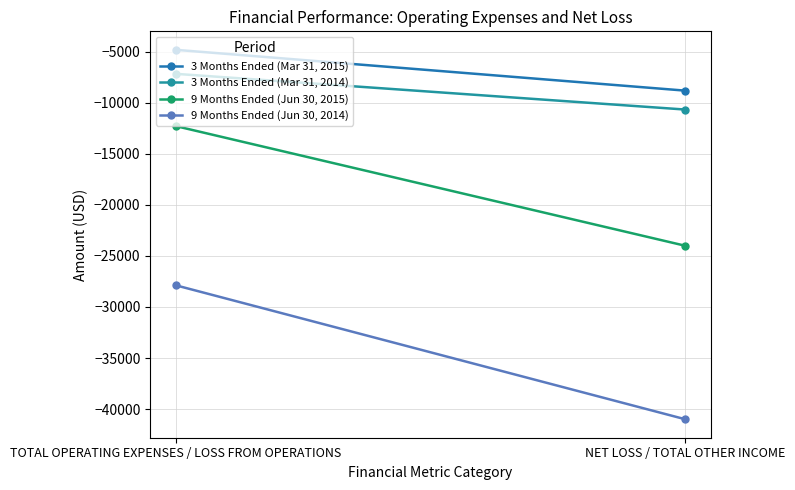

What is the approximate value of 9 Months Ended (Jun 30, 2014) at NET LOSS / TOTAL OTHER INCOME?

-40998